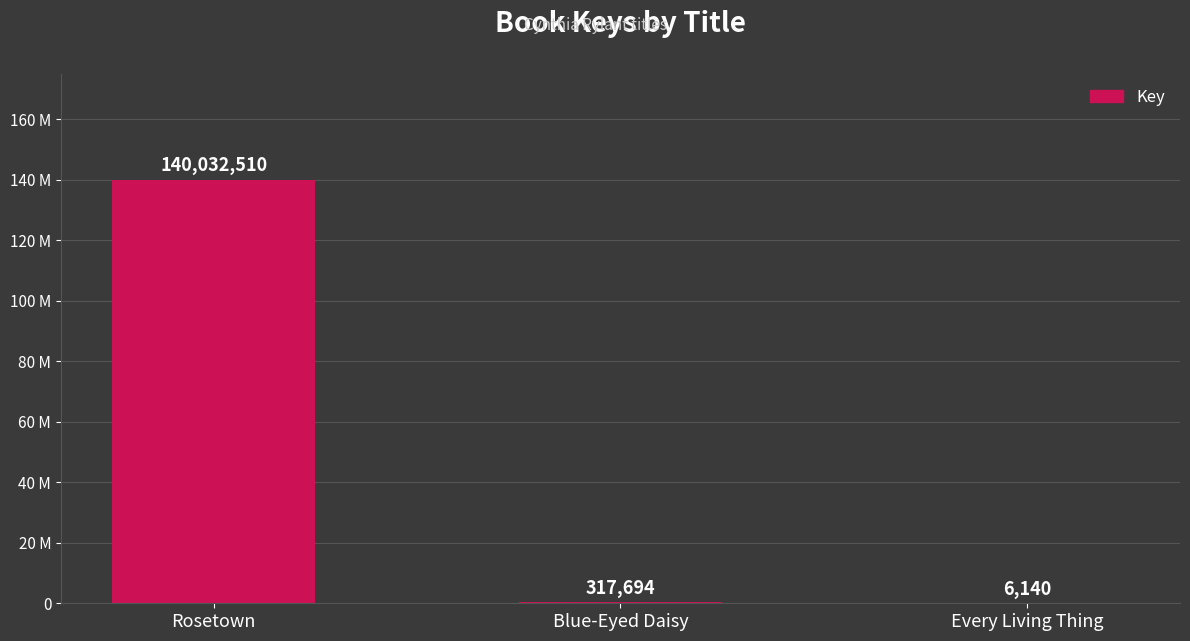

Approximately how many times larger is the value at Rosetown compared to Blue-Eyed Daisy?

440.8